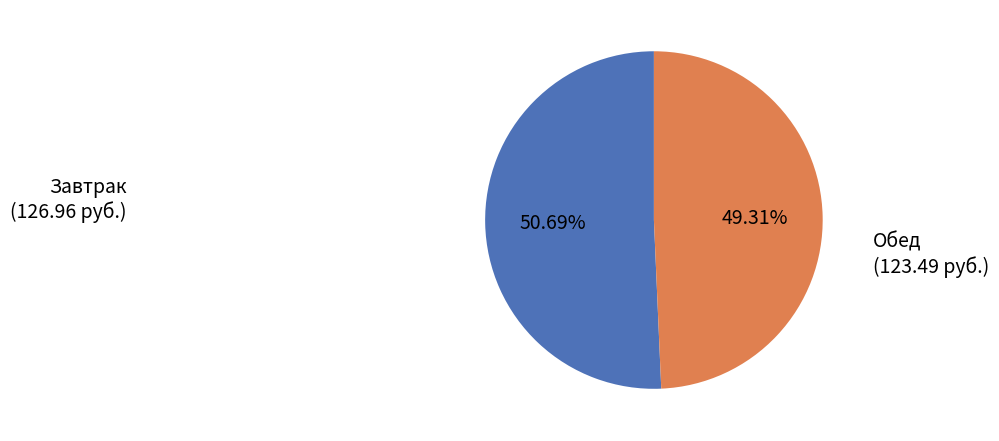

Is there any slice that represents more than half of the pie?

Yes